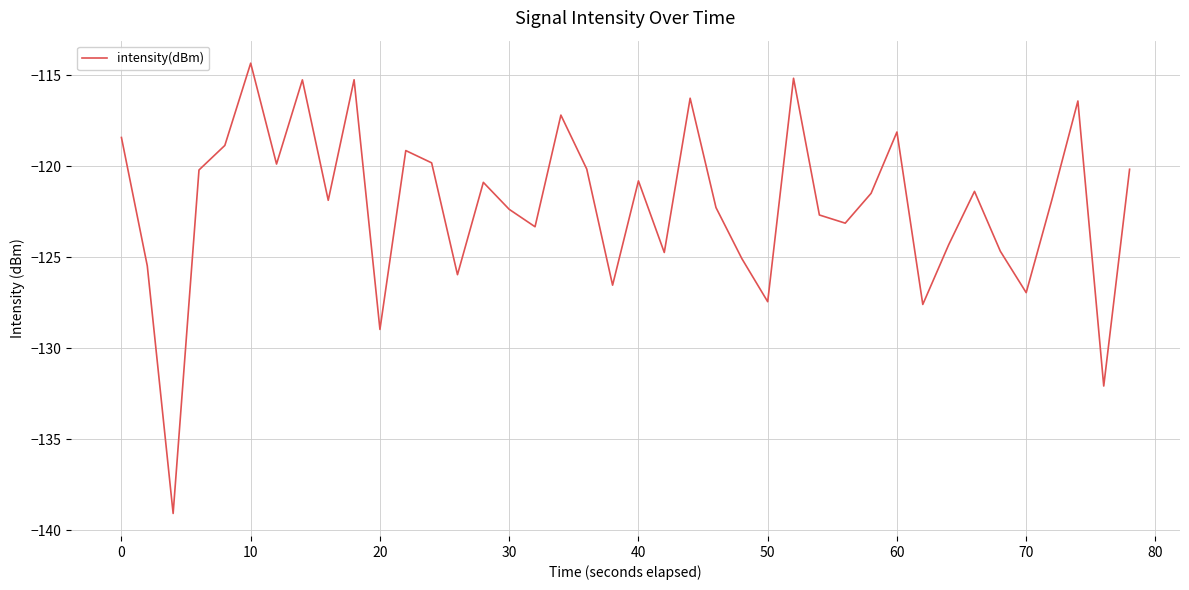

What is the minimum value shown in the chart?

-139.1